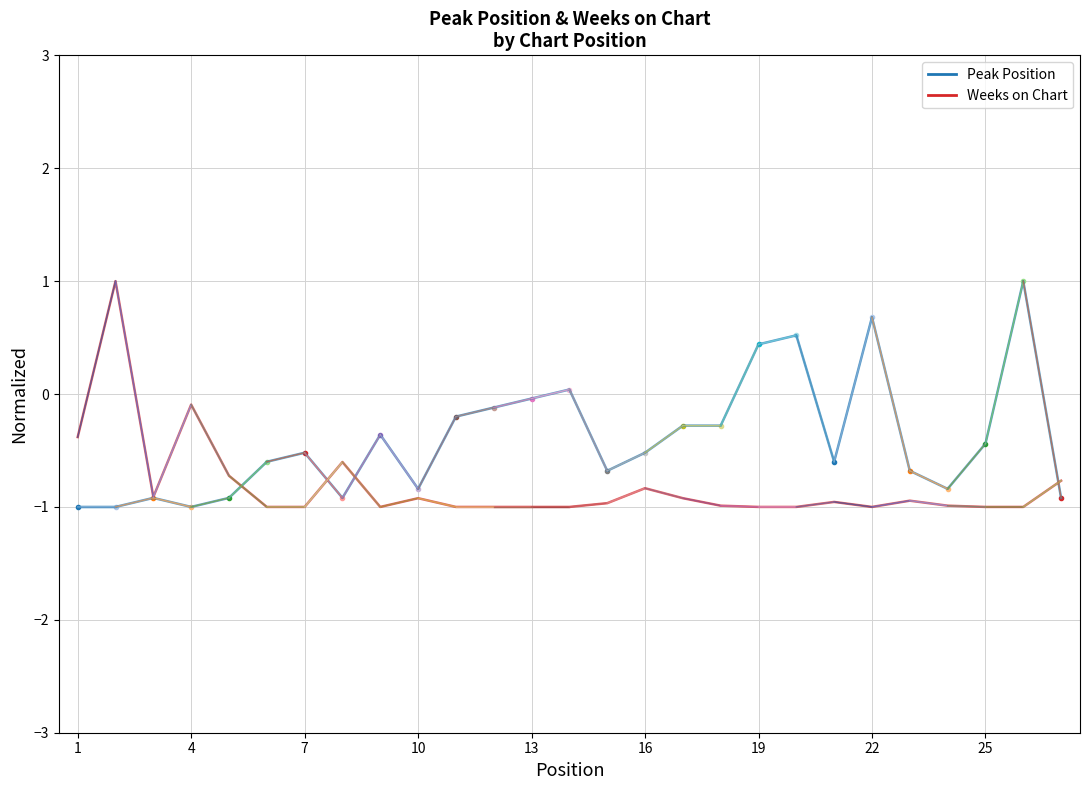

The value of Peak Position at 20 is -0.2. True or false?

False